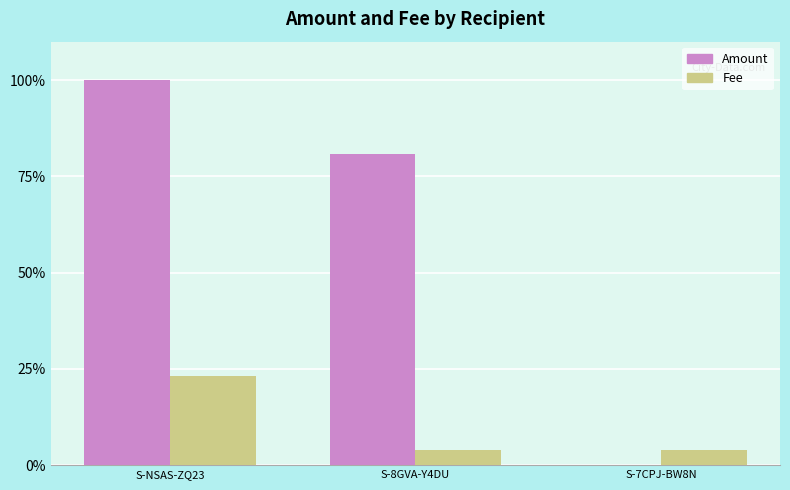

What are all the series names shown in the legend?

Amount, Fee